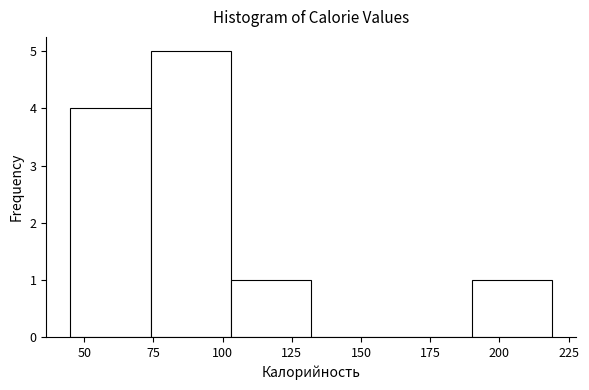

What is the height of the bar covering 74 to 103 on the x-axis? Neither the bar edges nor the heights are printed on the chart, so give them approximately, as read against the axes.

5